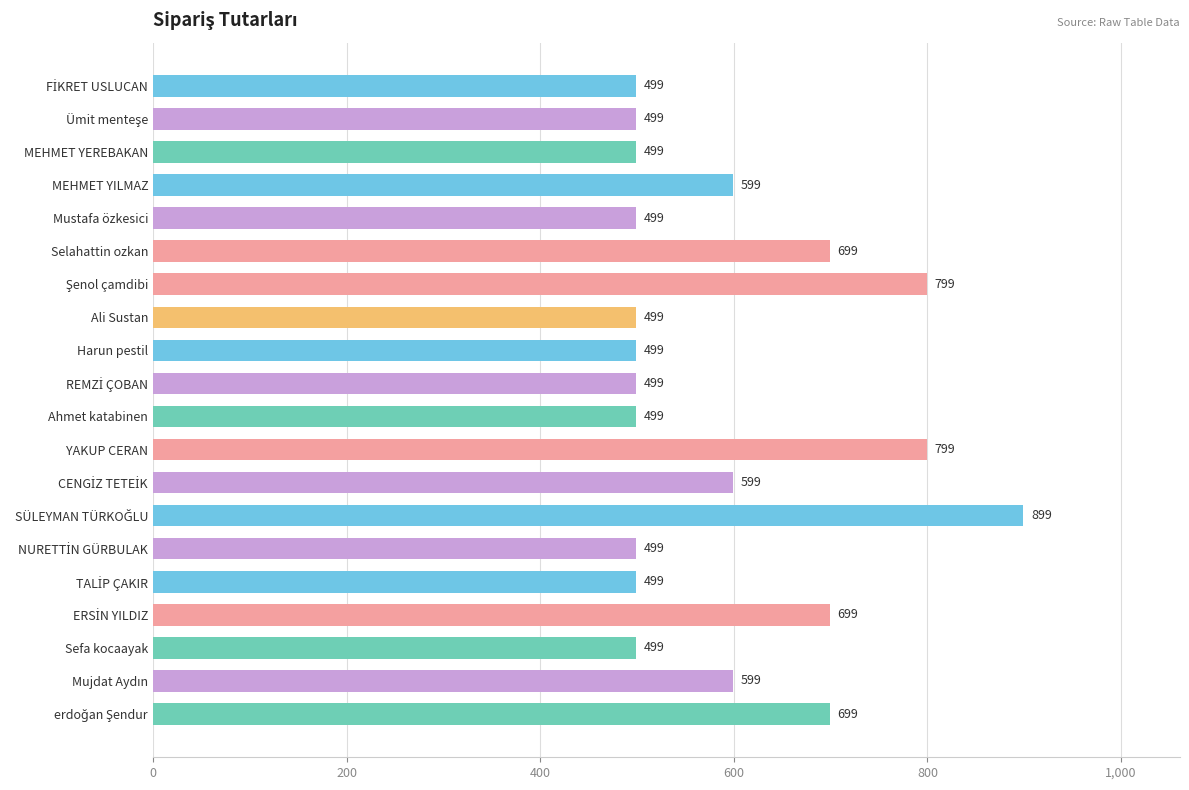

The chart shows a value of 499 at Ahmet katabinen. True or false?

True